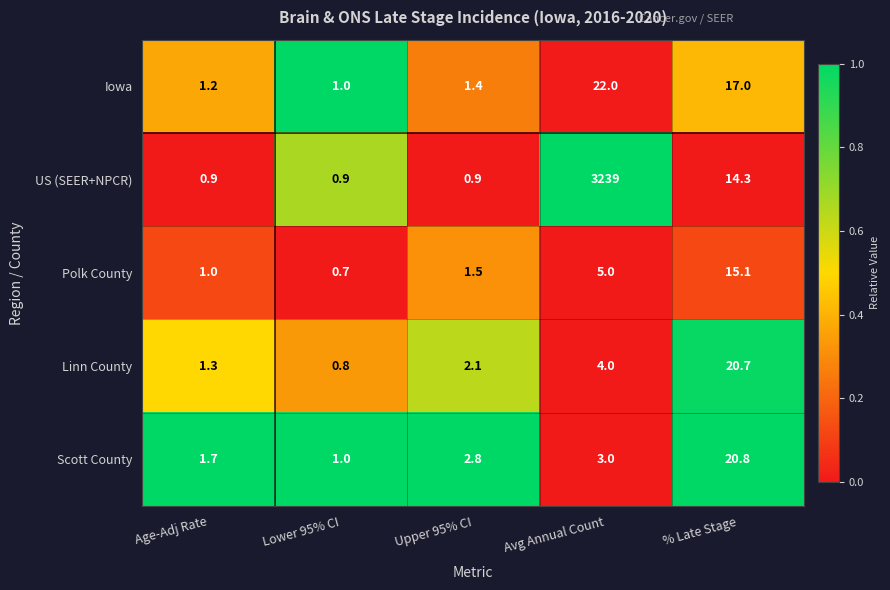

Reading right to left, list all the values displayed in this chart.

Iowa: 17.0	22.0	1.4	1.0	1.2
US (SEER+NPCR): 14.3	3239.0	0.9	0.9	0.9
Polk County: 15.1	5.0	1.5	0.7	1.0
Linn County: 20.7	4.0	2.1	0.8	1.3
Scott County: 20.8	3.0	2.8	1.0	1.7